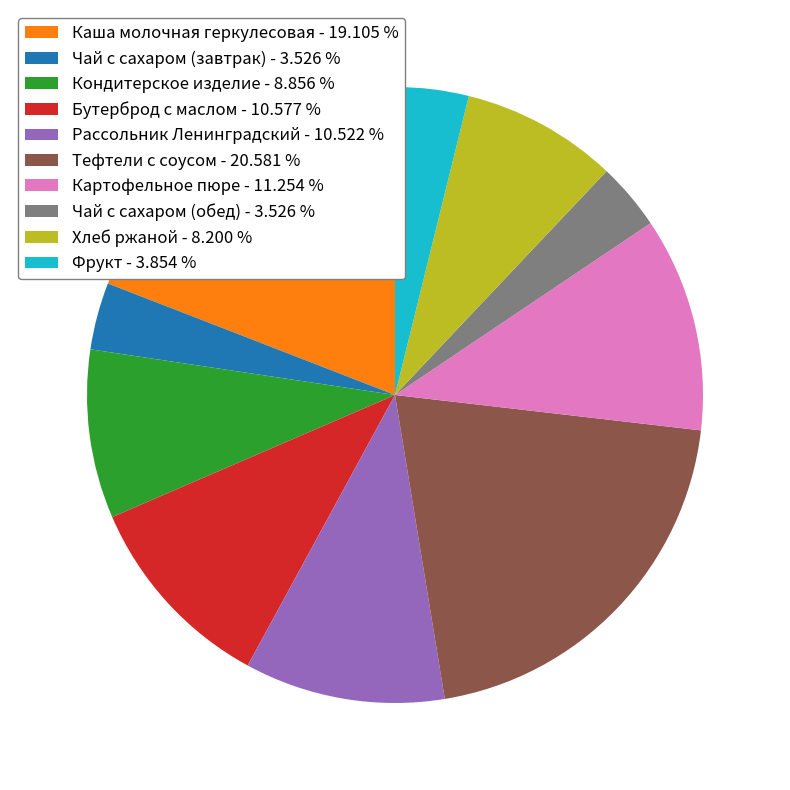

The Каша молочная геркулесовая slice represents 19% of the pie. True or false?

True